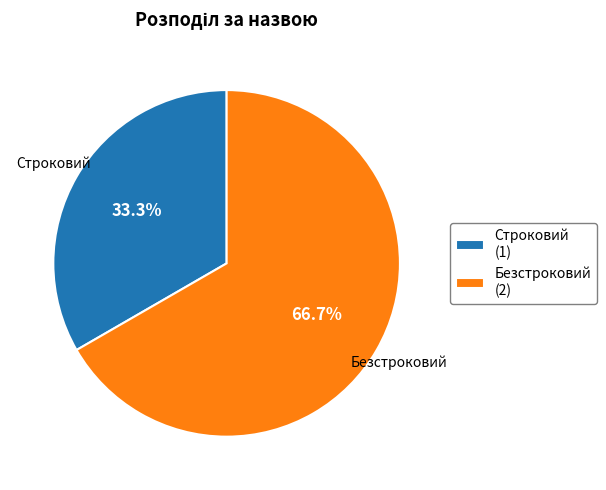

To the nearest percent, what is the difference between the largest and smallest slice percentages?

33%